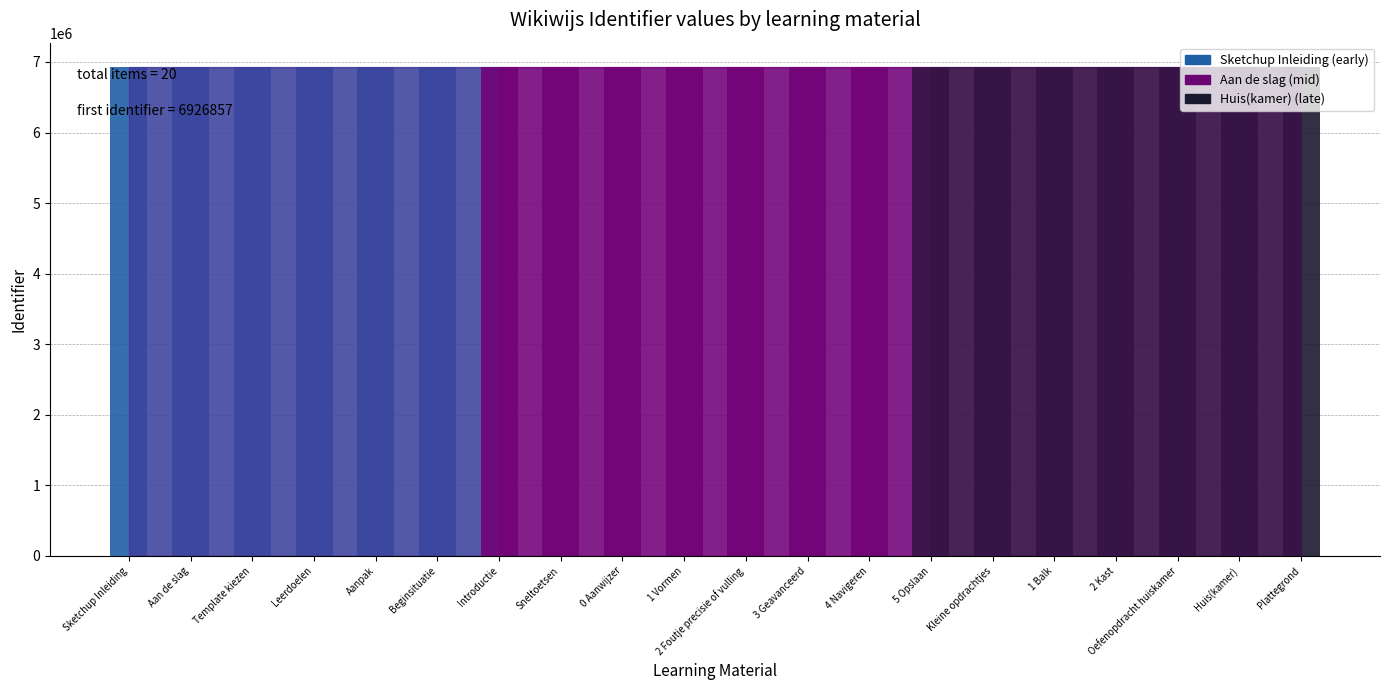

How many values are below 6926884?

10